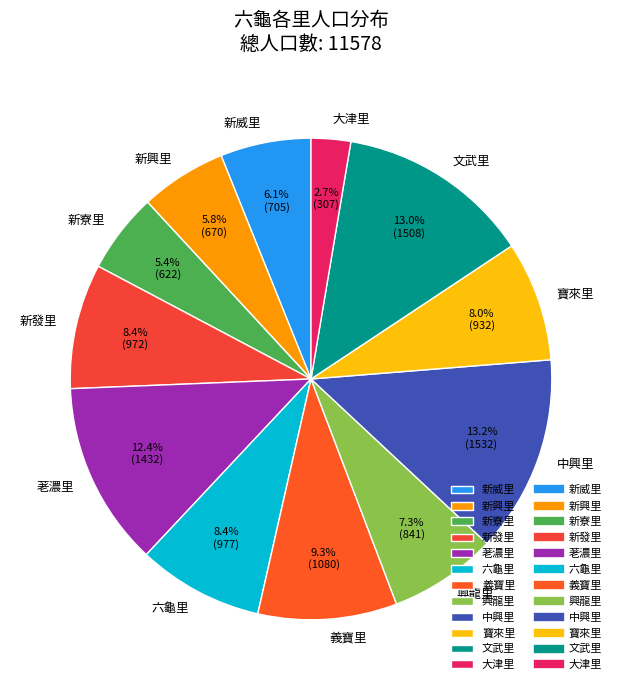

Which has a higher value, 興龍里 or 荖濃里?

荖濃里